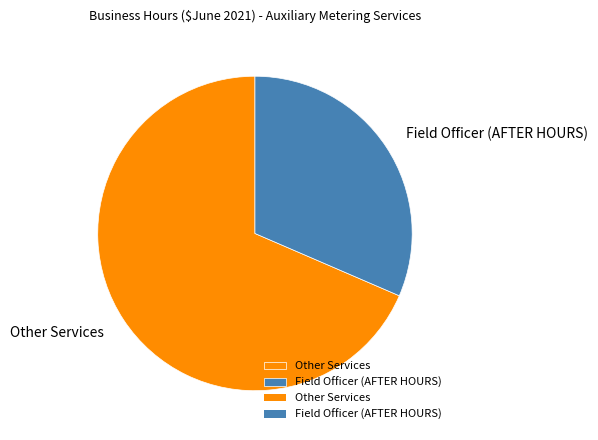

Which category has the smallest portion of the pie?

Field Officer (AFTER HOURS)